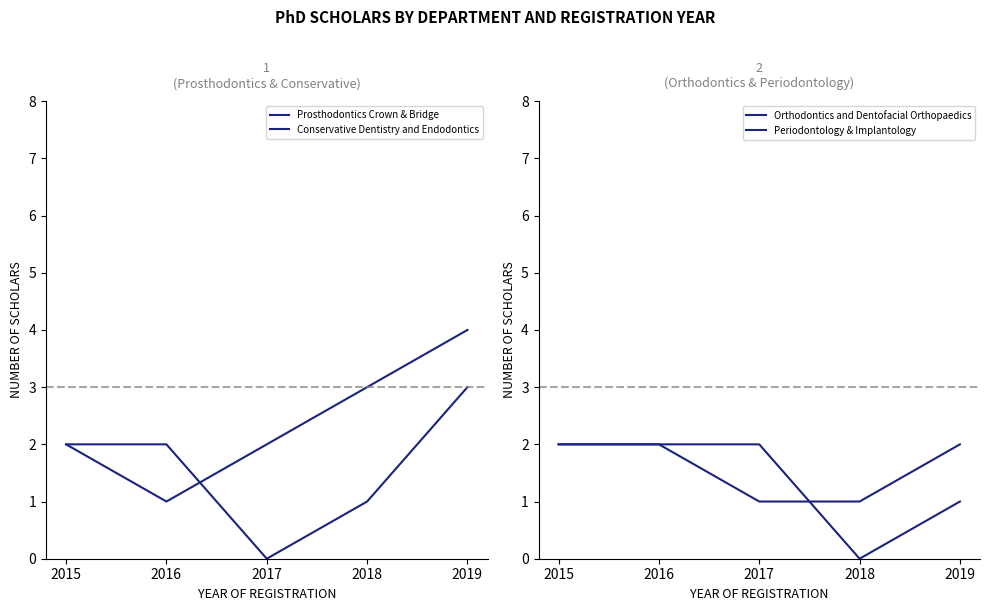

What is the value of the Conservative Dentistry and Endodontics point at the 2nd from the left?

1